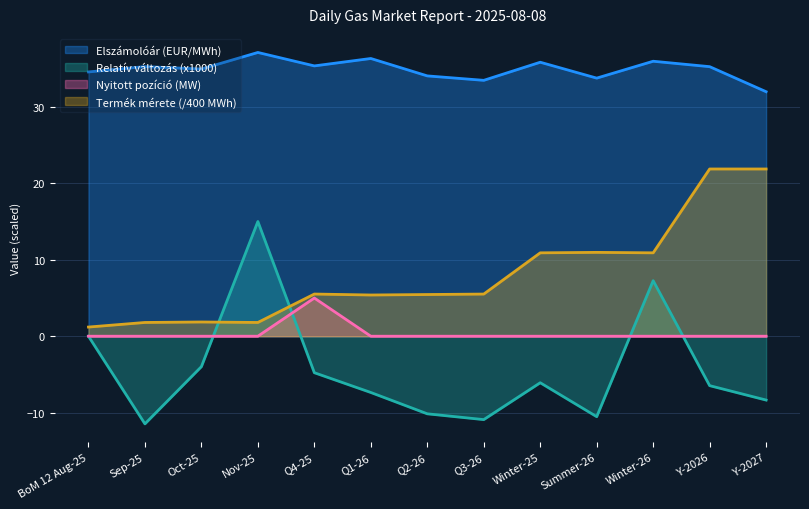

In Nyitott pozíció (MW), how many points are higher than both neighbors (excluding endpoints)?

1